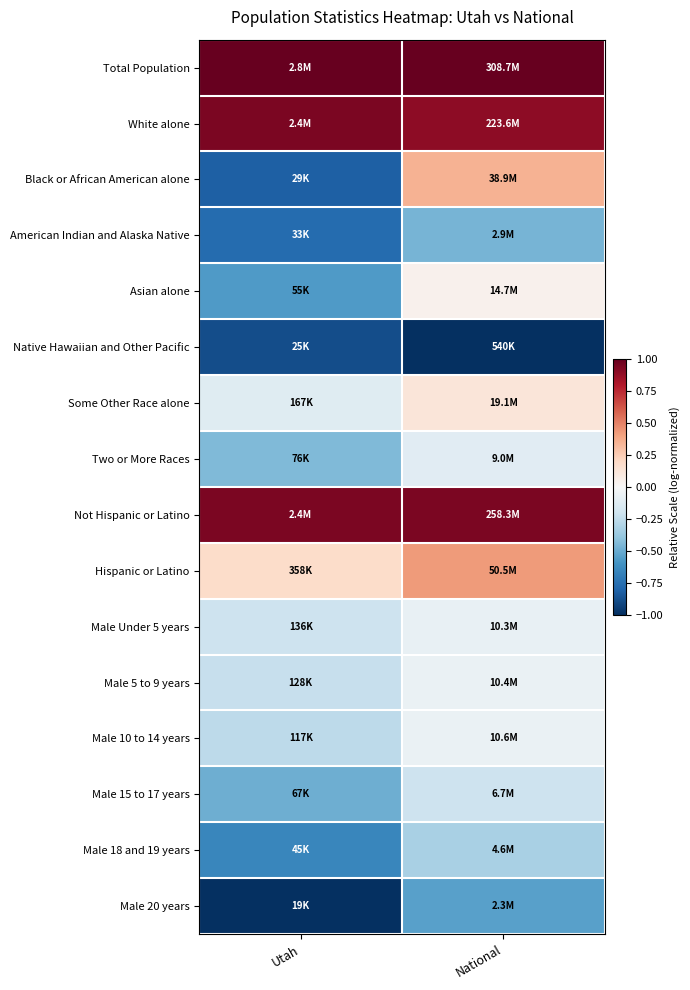

Reading left to right, list all the values displayed in this chart.

Total Population: Utah=1.0	National=1.0
White alone: Utah=0.9	National=0.9
Black or African American alone: Utah=-0.8	National=0.3
American Indian and Alaska Native: Utah=-0.8	National=-0.5
Asian alone: Utah=-0.6	National=0.0
Native Hawaiian and Other Pacific: Utah=-0.9	National=-1.0
Some Other Race alone: Utah=-0.1	National=0.1
Two or More Races: Utah=-0.4	National=-0.1
Not Hispanic or Latino: Utah=0.9	National=0.9
Hispanic or Latino: Utah=0.2	National=0.4
Male Under 5 years: Utah=-0.2	National=-0.1
Male 5 to 9 years: Utah=-0.2	National=-0.1
Male 10 to 14 years: Utah=-0.3	National=-0.1
Male 15 to 17 years: Utah=-0.5	National=-0.2
Male 18 and 19 years: Utah=-0.6	National=-0.3
Male 20 years: Utah=-1.0	National=-0.5